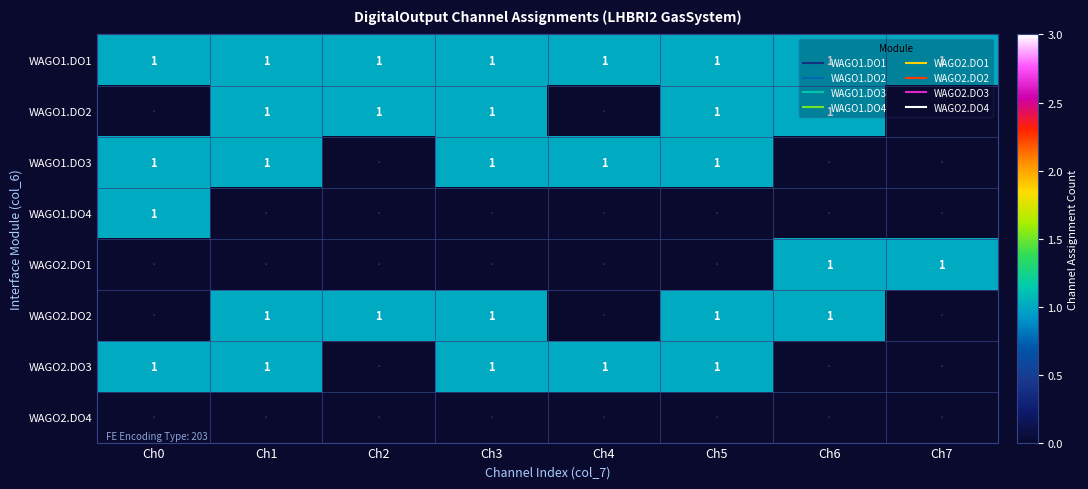

The value of WAGO1.DO2 at Ch7 is 0. True or false?

True